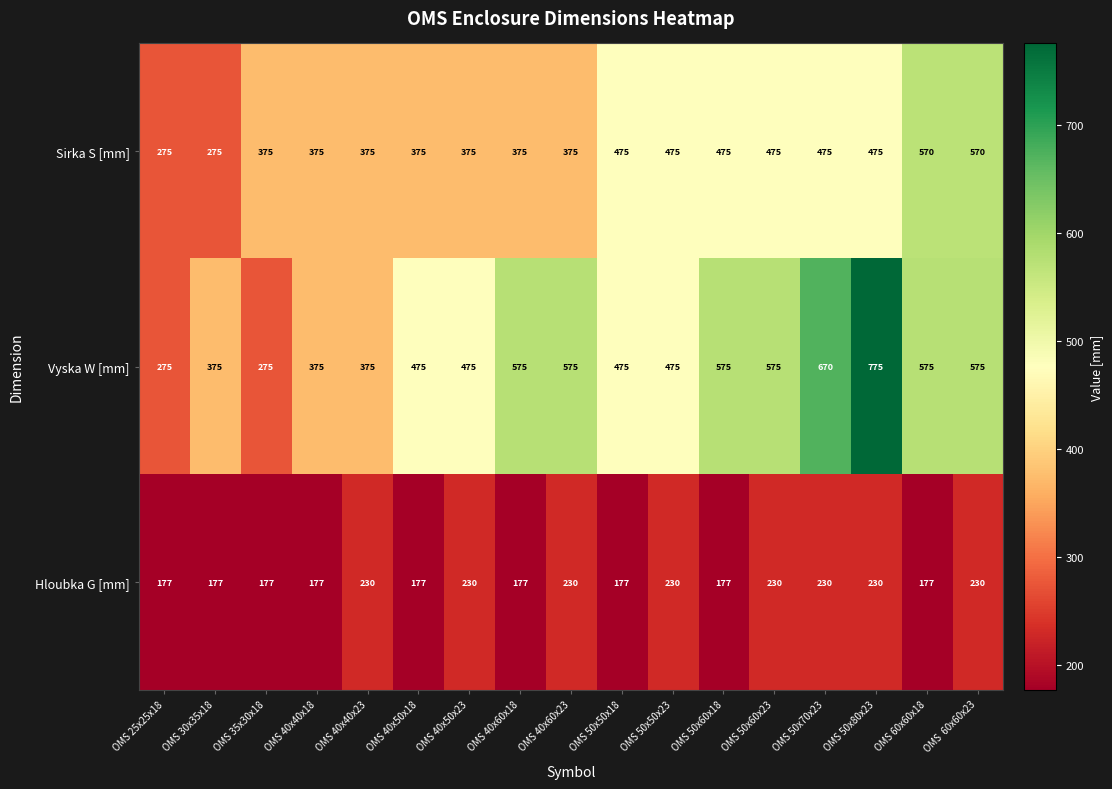

At OMS 30x35x18, list the series in order from largest to smallest.

Vyska W [mm], Sirka S [mm], Hloubka G [mm]